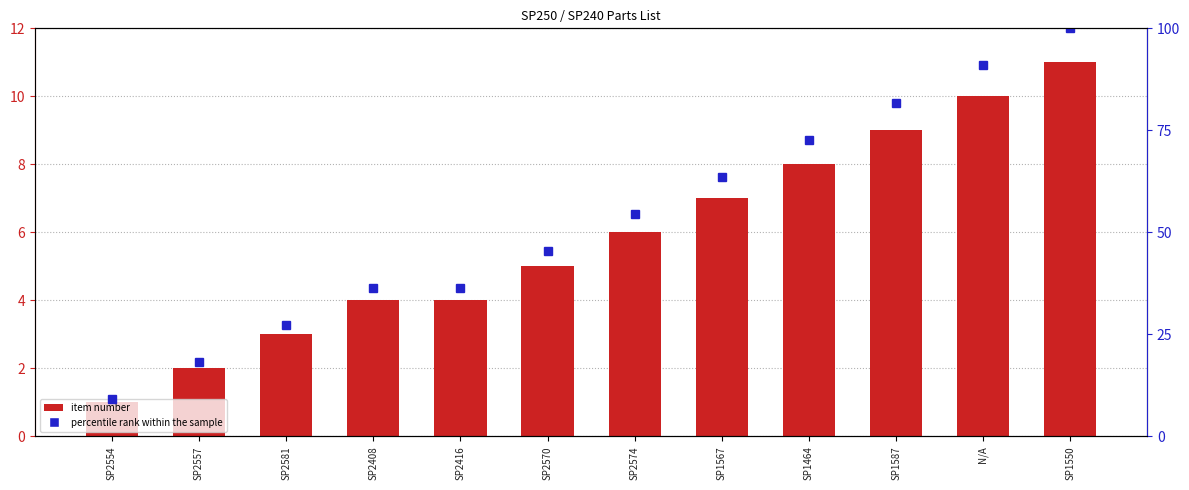

The percentile rank within the sample series shows 13.8 at SP2416. True or false?

False